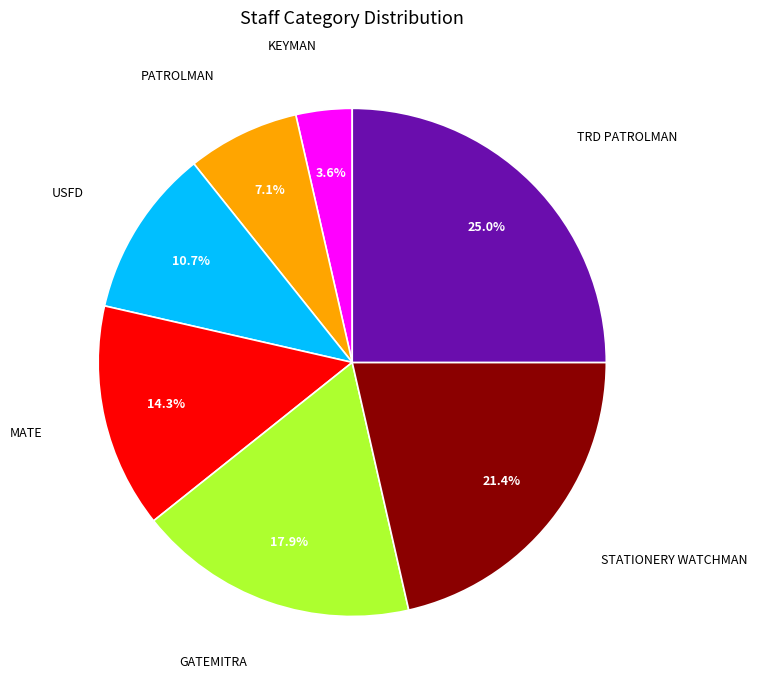

Is there a majority slice in this chart?

No